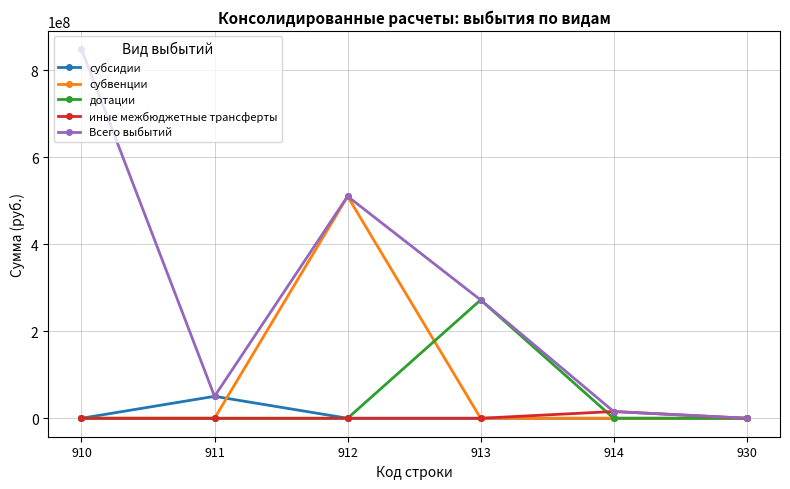

True or false: субвенции has more than 0 interior local peaks.

True